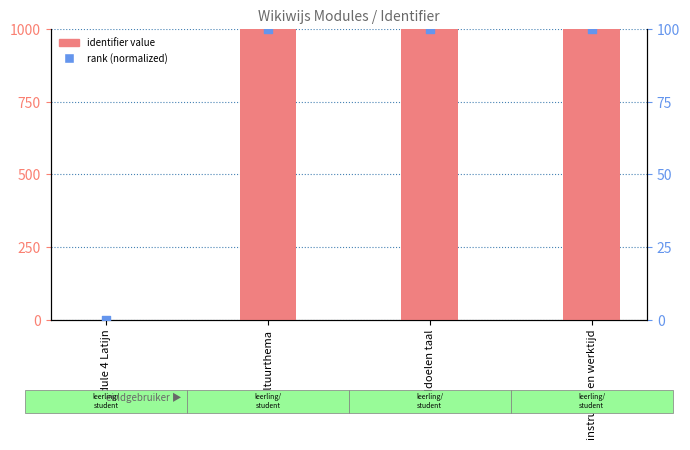

What is the total value across all series at instructie en werktijd?

1100.0